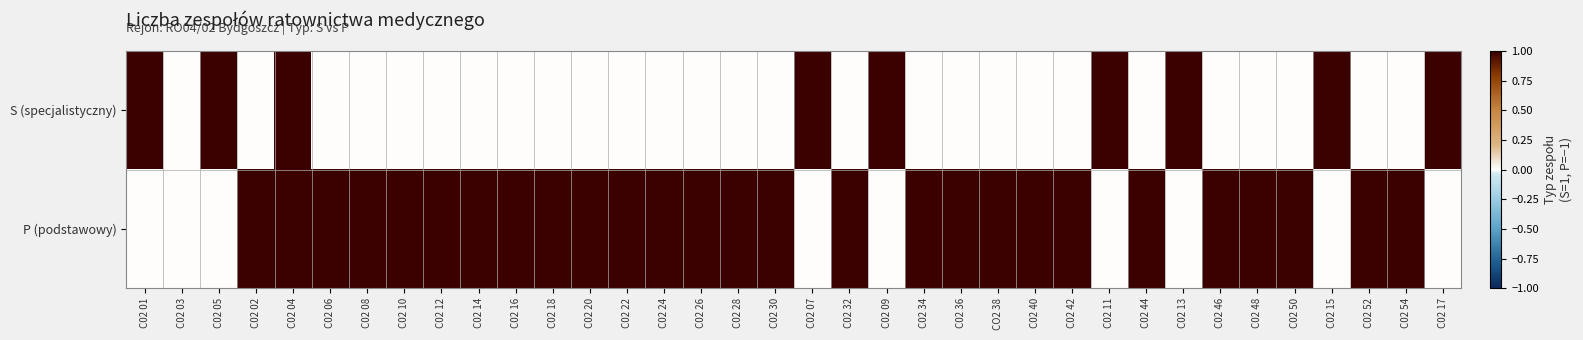

Reading left to right, extract all data points from this chart.

S (specjalistyczny): C02 01=1	C02 03=0	C02 05=1	C02 02=0	C02 04=1	C02 06=0	C02 08=0	C02 10=0	C02 12=0	C02 14=0	C02 16=0	C02 18=0	C02 20=0	C02 22=0	C02 24=0	C02 26=0	C02 28=0	C02 30=0	C02 07=1	C02 32=0	C02 09=1	C02 34=0	C02 36=0	CO2 38=0	C02 40=0	C02 42=0	C02 11=1	C02 44=0	C02 13=1	C02 46=0	C02 48=0	C02 50=0	C02 15=1	C02 52=0	C02 54=0	C02 17=1
P (podstawowy): C02 01=0	C02 03=0	C02 05=0	C02 02=1	C02 04=1	C02 06=1	C02 08=1	C02 10=1	C02 12=1	C02 14=1	C02 16=1	C02 18=1	C02 20=1	C02 22=1	C02 24=1	C02 26=1	C02 28=1	C02 30=1	C02 07=0	C02 32=1	C02 09=0	C02 34=1	C02 36=1	CO2 38=1	C02 40=1	C02 42=1	C02 11=0	C02 44=1	C02 13=0	C02 46=1	C02 48=1	C02 50=1	C02 15=0	C02 52=1	C02 54=1	C02 17=0